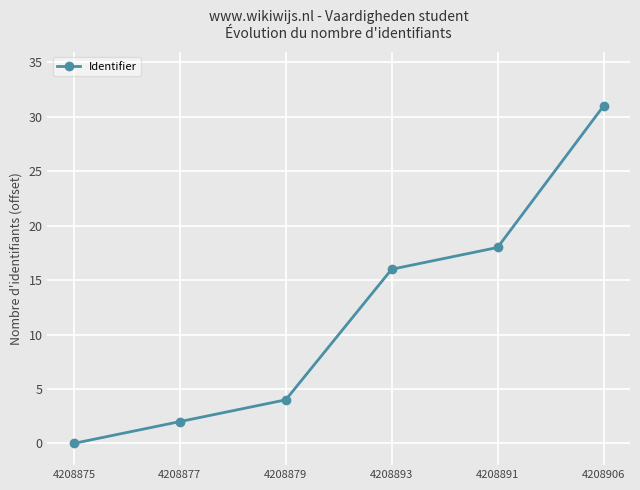

Reading right to left, transcribe all the data shown in this chart.

4208906=31	4208891=18	4208893=16	4208879=4	4208877=2	4208875=0